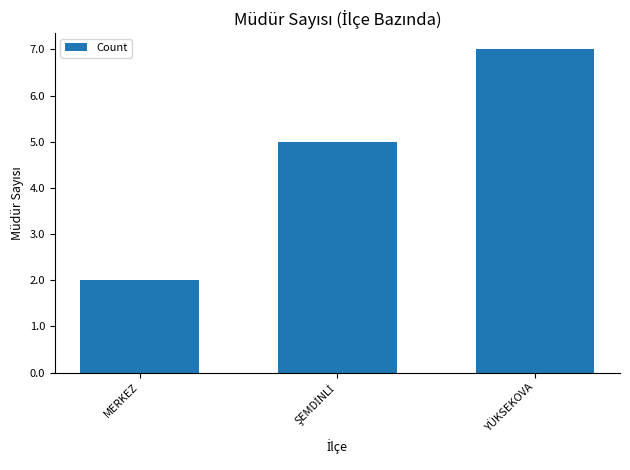

What is the ratio of the value at MERKEZ to the value at YÜKSEKOVA?

0.3